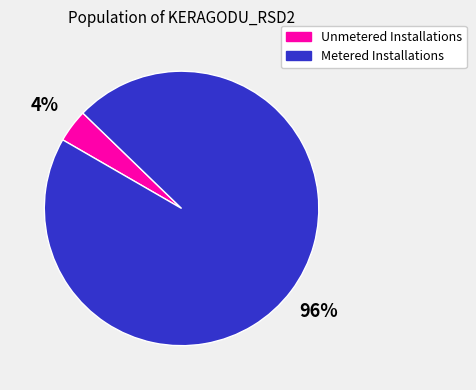

Rank the categories by value from highest to lowest.

Metered Installations, Unmetered Installations